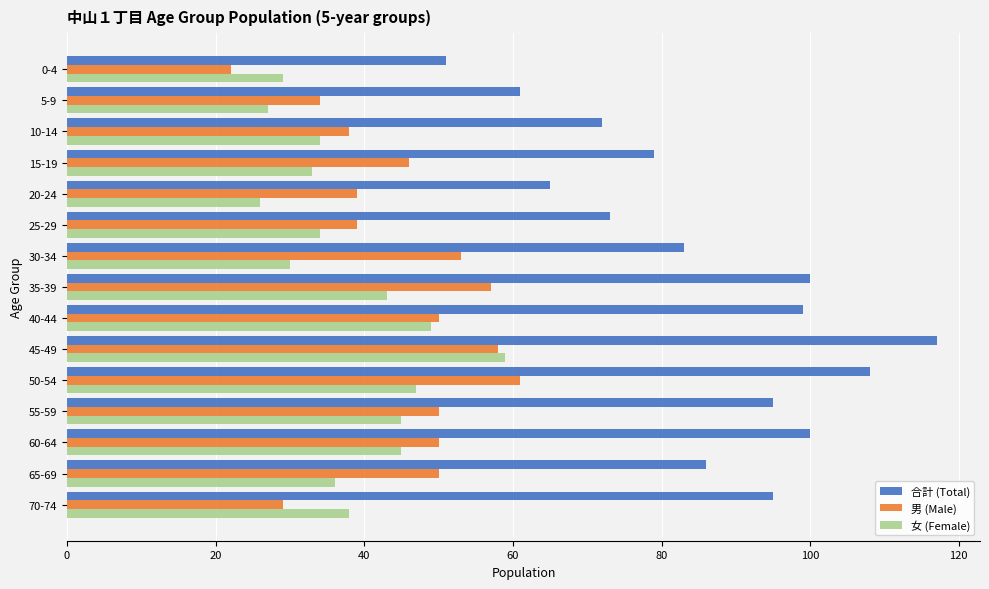

Rank the series at 15-19 from lowest to highest value.

女 (Female), 男 (Male), 合計 (Total)